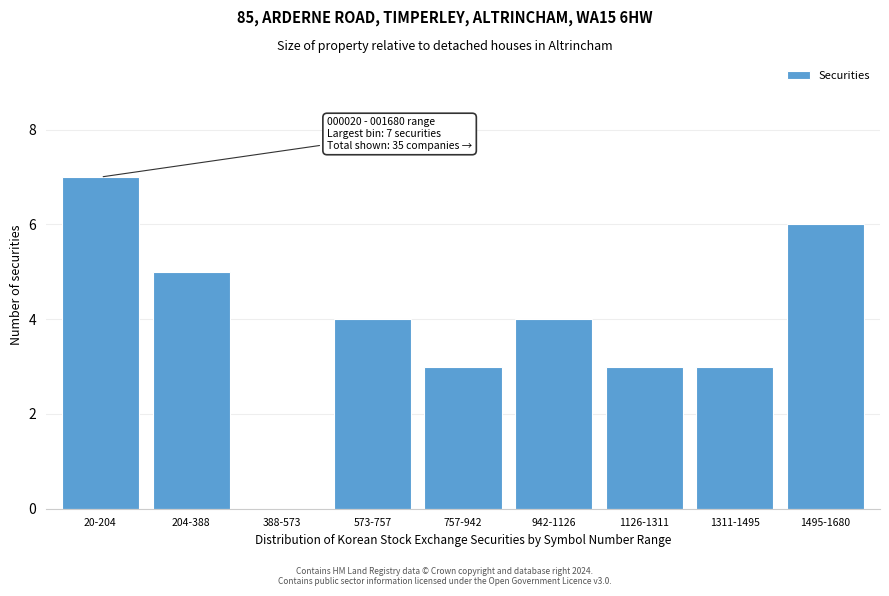

Reading right to left, transcribe all the data shown in this chart.

1495-1680=6	1311-1495=3	1126-1311=3	942-1126=4	757-942=3	573-757=4	388-573=0	204-388=5	20-204=7